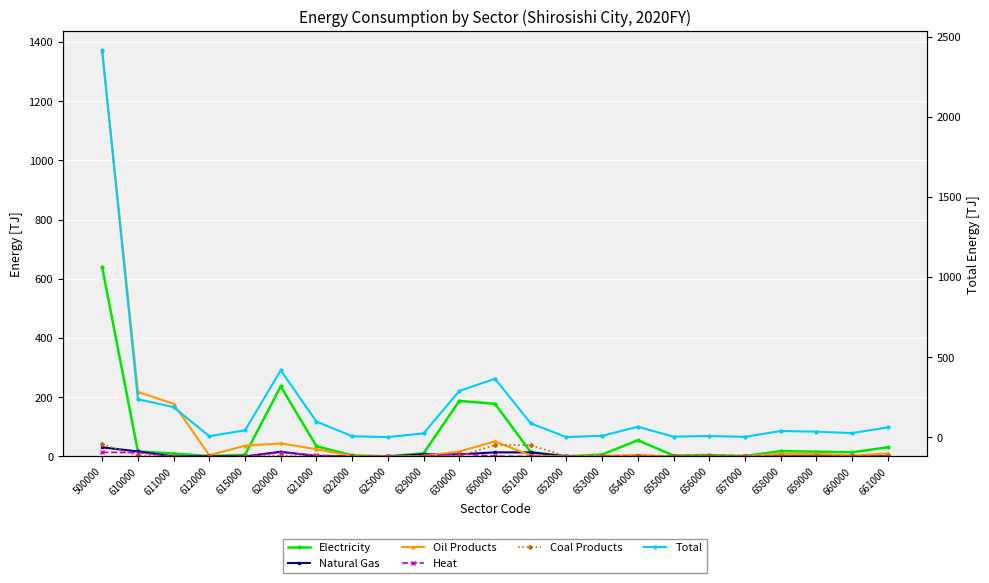

Reading left to right, what are all the values shown in this chart?

Electricity: 500000=639.1	610000=16.9	611000=9.9	612000=1.3	615000=5.7	620000=236.8	621000=34.5	622000=3.5	625000=0.5	629000=10.6	630000=187.7	650000=177.9	651000=14.5	652000=0.5	653000=6.3	654000=54.8	655000=2.9	656000=4.8	657000=1.6	658000=18.0	659000=16.3	660000=14.0	661000=30.9
Natural Gas: 500000=30.7	610000=16.9	611000=0.0	612000=1.1	615000=0.0	620000=15.8	621000=1.6	622000=0.0	625000=0.0	629000=7.2	630000=7.0	650000=13.8	651000=13.7	652000=0.0	653000=0.0	654000=0.0	655000=0.0	656000=0.0	657000=0.0	658000=0.0	659000=0.1	660000=0.0	661000=0.0
Oil Products: 500000=1368.4	610000=218.1	611000=177.7	612000=4.0	615000=36.4	620000=44.1	621000=24.6	622000=1.2	625000=0.0	629000=1.7	630000=16.6	650000=50.7	651000=3.6	652000=0.0	653000=2.3	654000=5.1	655000=0.1	656000=0.9	657000=0.4	658000=8.5	659000=8.7	660000=3.1	661000=10.0
Heat: 500000=14.0	610000=13.1	611000=0.0	612000=0.0	615000=0.0	620000=13.1	621000=4.2	622000=0.0	625000=0.0	629000=0.0	630000=8.9	650000=0.9	651000=0.0	652000=0.0	653000=0.0	654000=0.0	655000=0.0	656000=0.4	657000=0.0	658000=0.2	659000=0.1	660000=0.0	661000=0.2
Coal Products: 500000=41.3	610000=2.4	611000=0.0	612000=0.0	615000=0.0	620000=2.4	621000=0.0	622000=0.0	625000=0.0	629000=2.0	630000=0.4	650000=38.9	651000=38.1	652000=0.0	653000=0.0	654000=0.0	655000=0.0	656000=0.0	657000=0.0	658000=0.0	659000=0.0	660000=0.0	661000=0.0
Total: 500000=2413.9	610000=237.1	611000=187.6	612000=6.4	615000=43.1	620000=417.4	621000=97.8	622000=6.0	625000=0.7	629000=23.9	630000=289.0	650000=364.8	651000=86.9	652000=0.6	653000=9.0	654000=65.1	655000=3.4	656000=7.6	657000=2.2	658000=38.8	659000=34.6	660000=25.6	661000=61.5